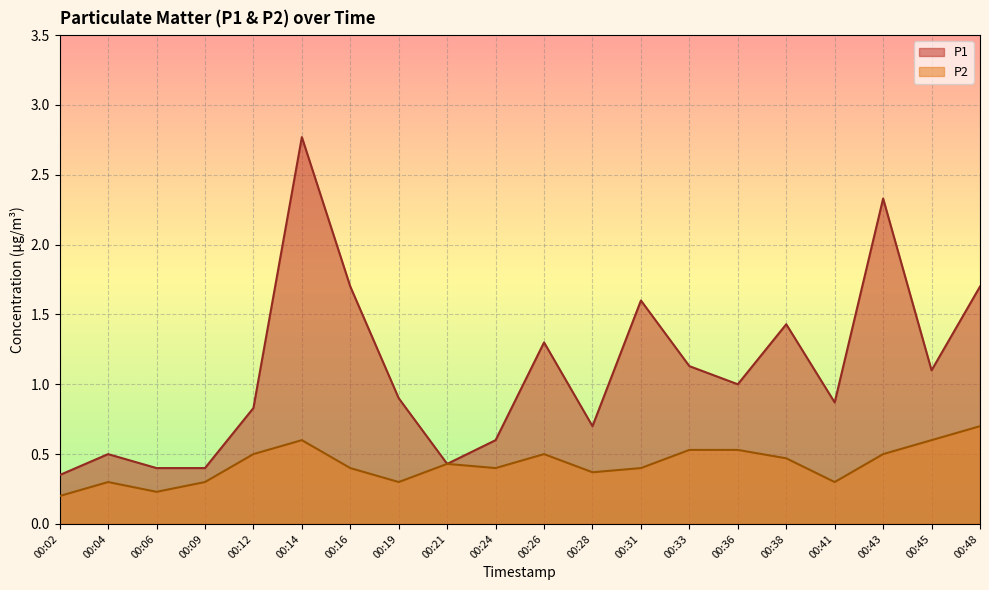

What are all the series names shown in the legend?

P1, P2